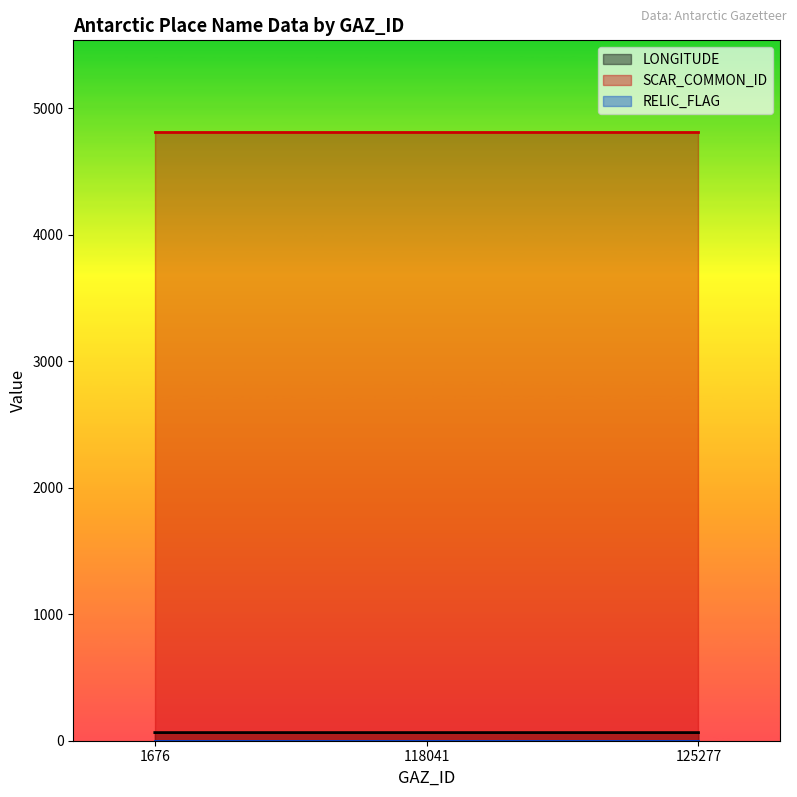

Is it true that SCAR_COMMON_ID equals 1177.9 at 125277?

False